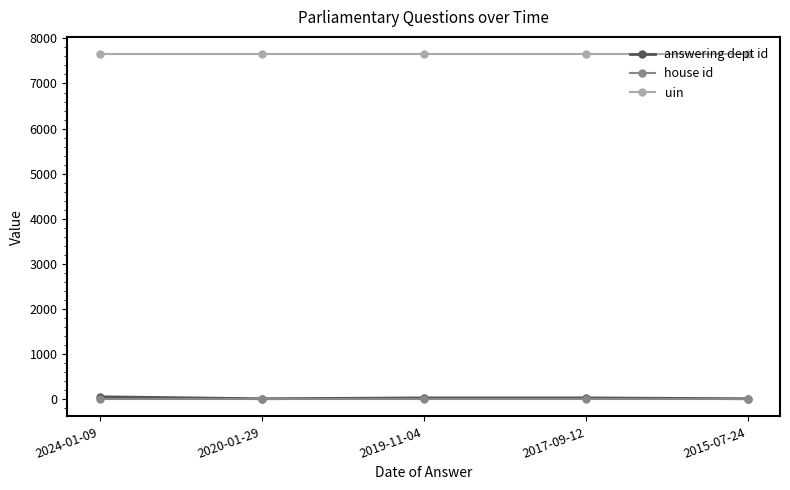

At how many categories does at least one series exceed 4660?

5